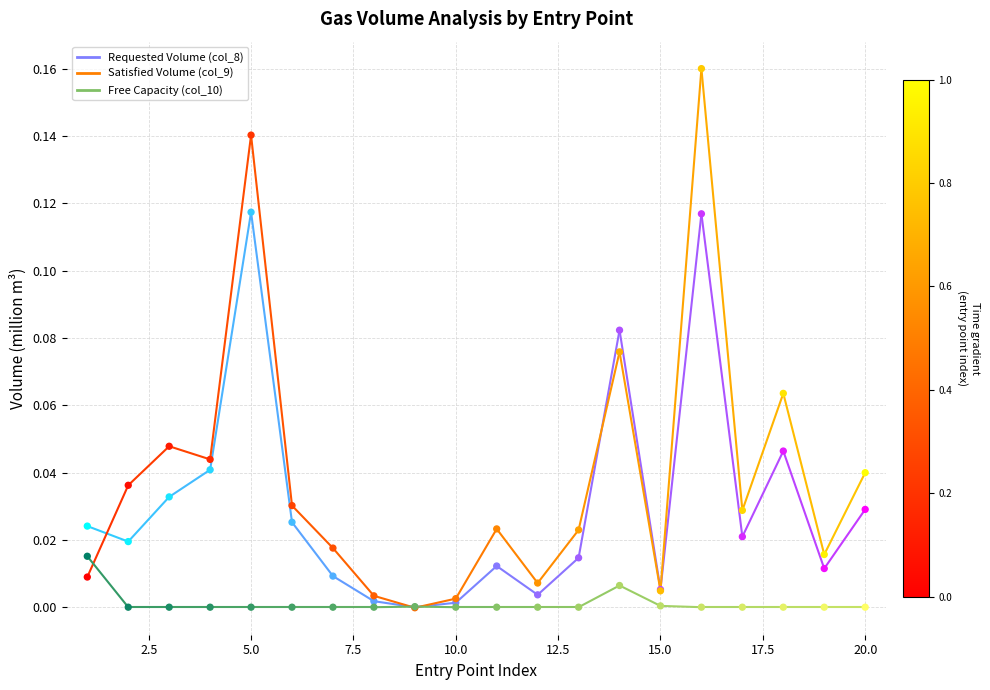

Is the value of Requested Volume at 0.0 greater than the value of Satisfied Volume at 0.0?

Yes